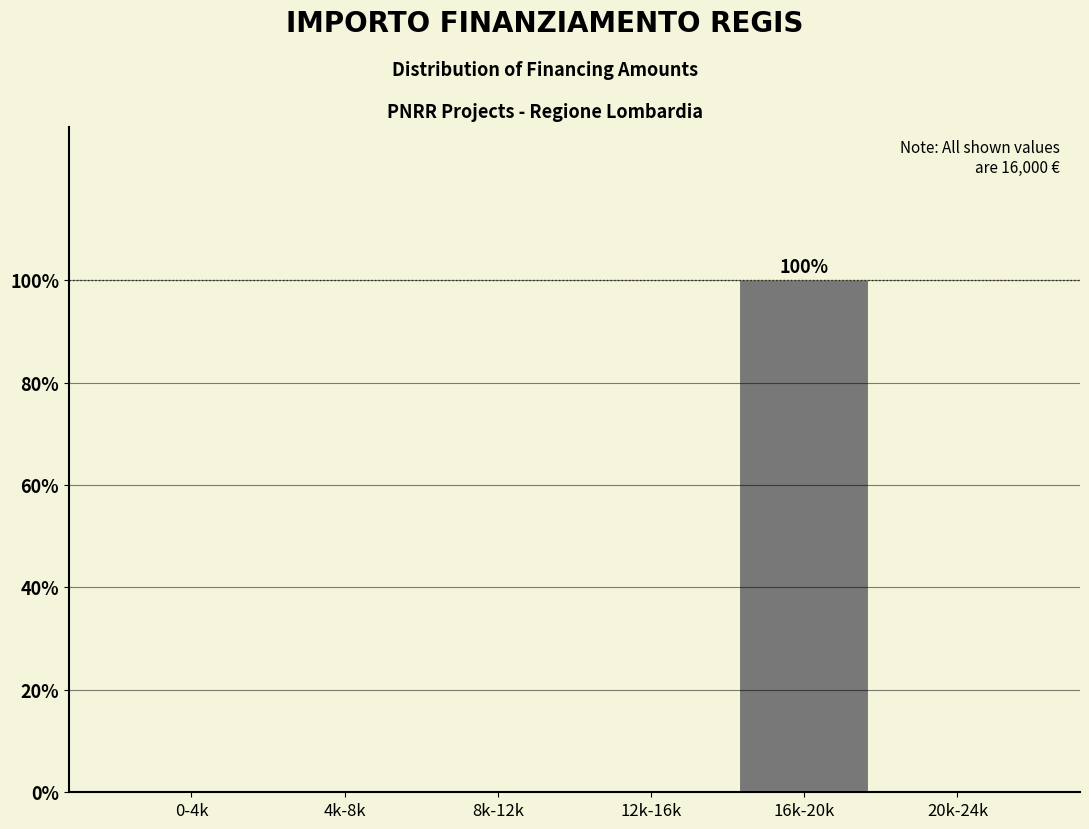

Reading left to right, extract all data points from this chart.

0-4k=0	4k-8k=0	8k-12k=0	12k-16k=0	16k-20k=100	20k-24k=0